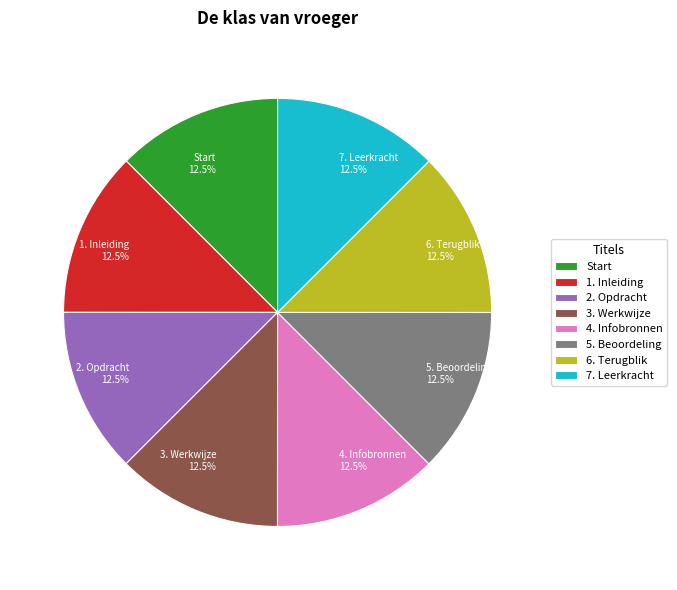

Does Start represent more than half of the total?

No